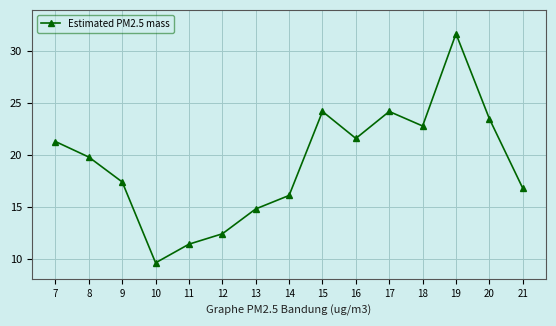

Reading right to left, extract all data points from this chart.

16.8	23.5	31.7	22.8	24.2	21.6	24.2	16.1	14.8	12.4	11.4	9.6	17.4	19.8	21.3